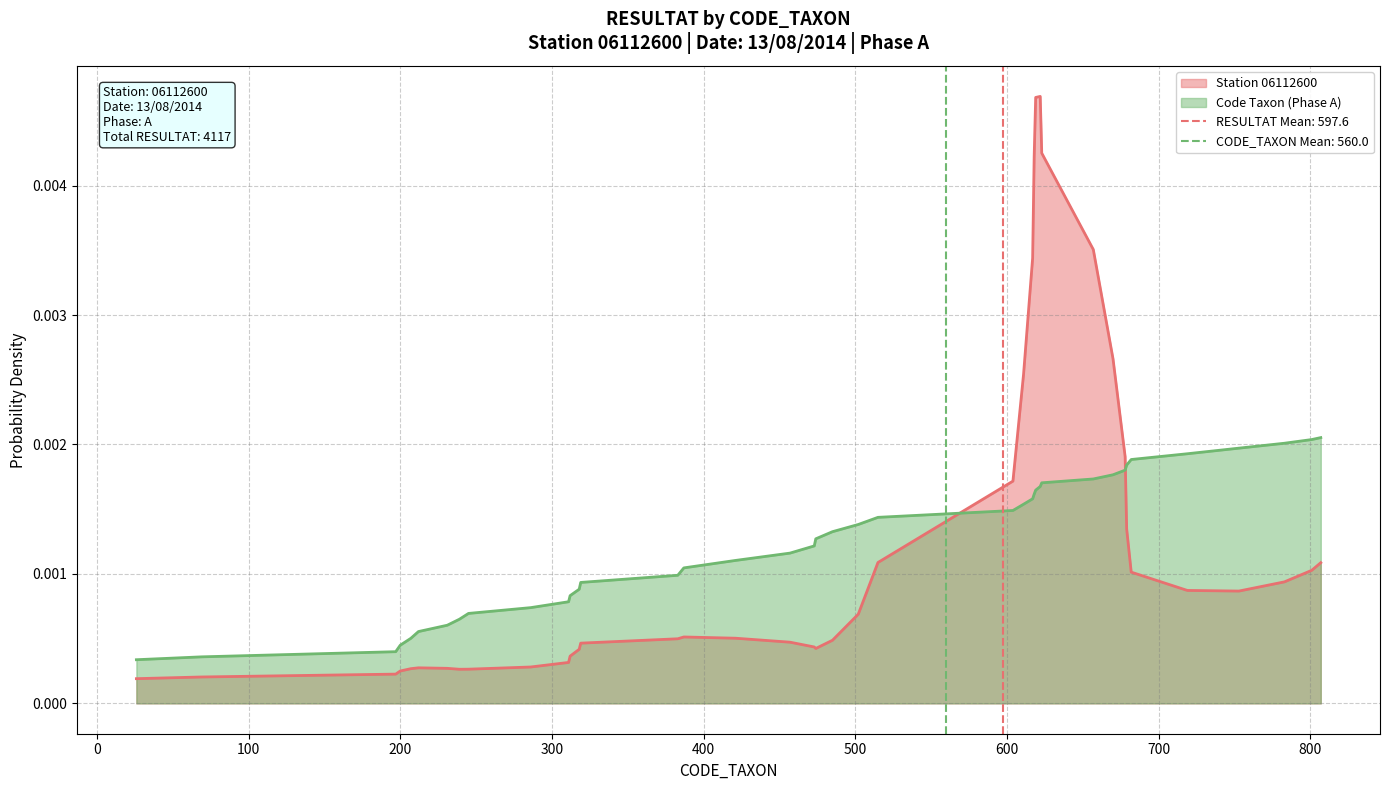

How many intersections are there between Station 06112600 and Code Taxon (Phase A)?

2